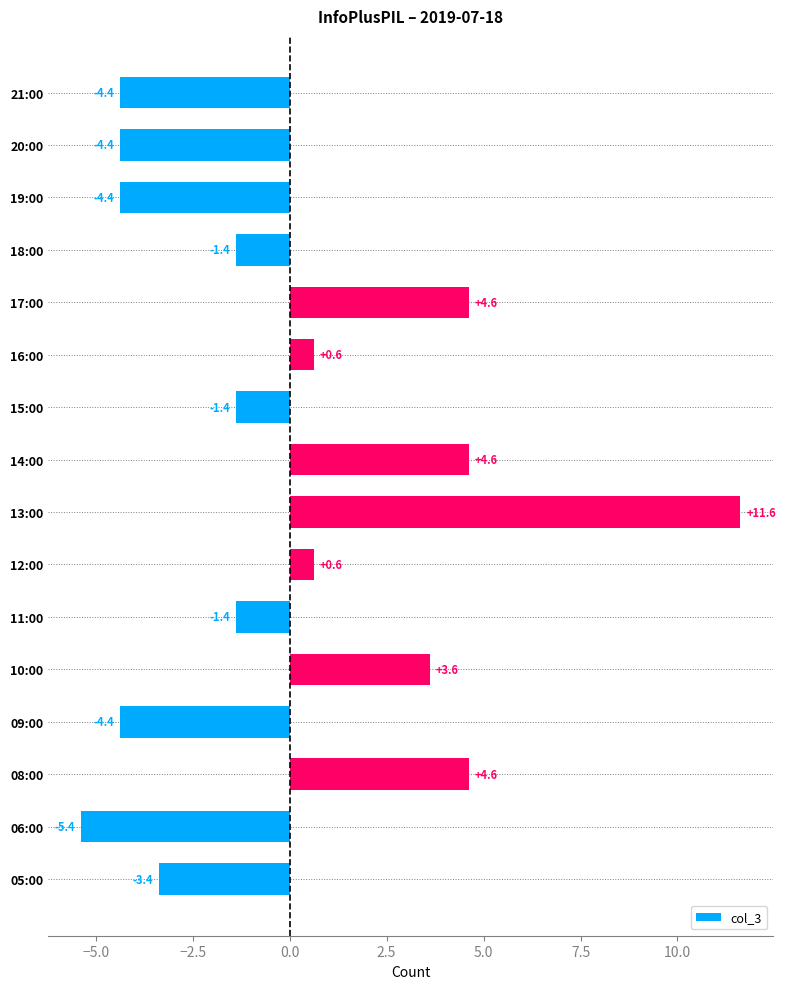

What is the smallest value displayed?

-5.4